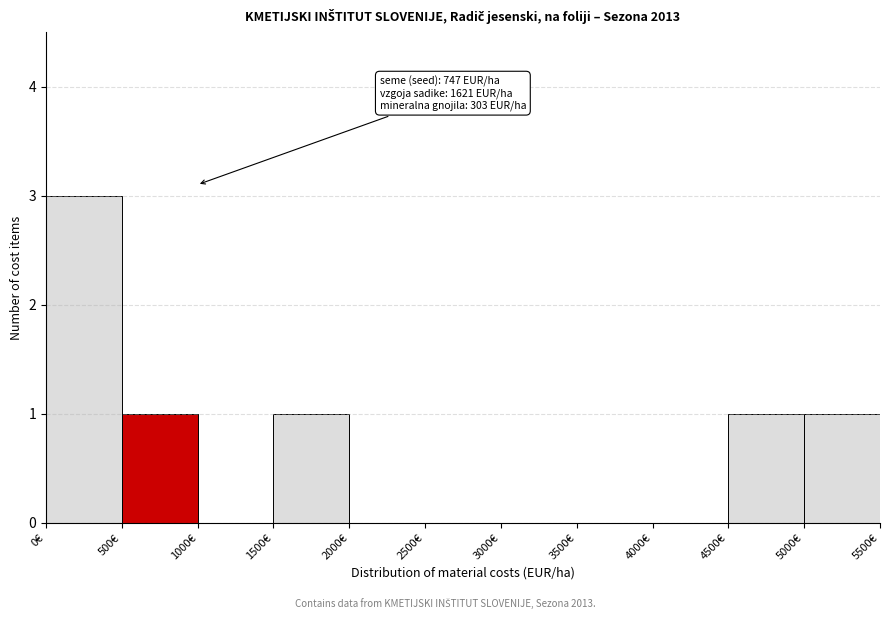

Over which range of the x-axis is the bar tallest?

0 to 500